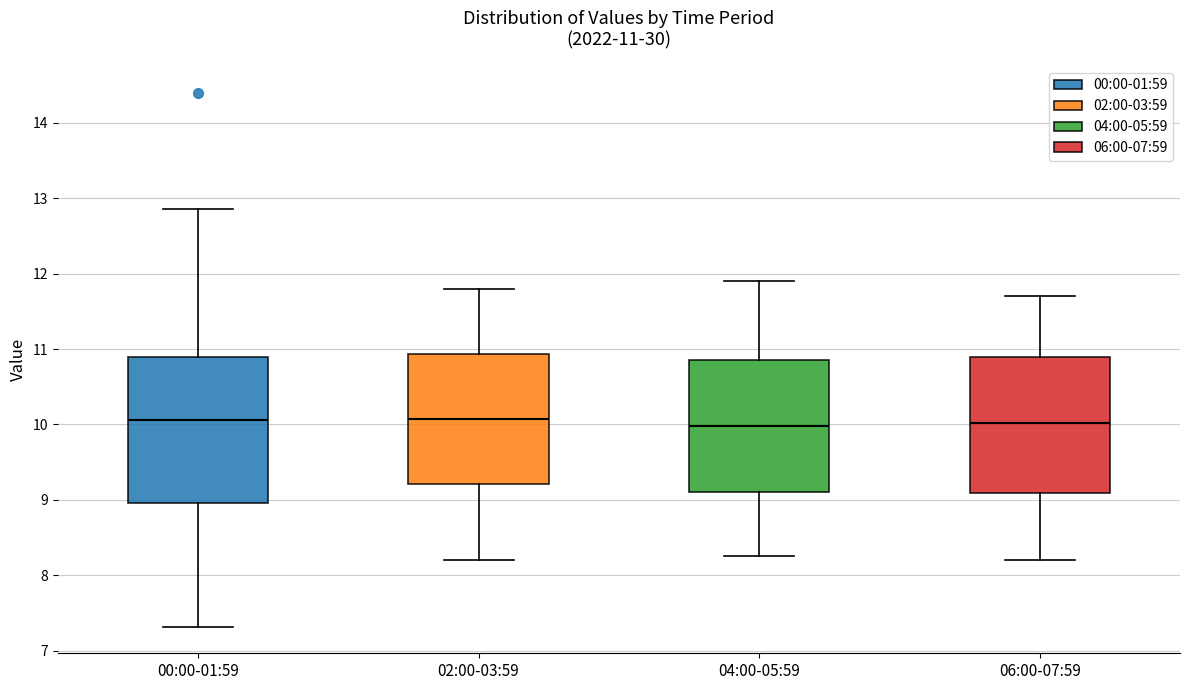

Comparing the boxes themselves (not the whiskers), which one is the tallest?

00:00-01:59